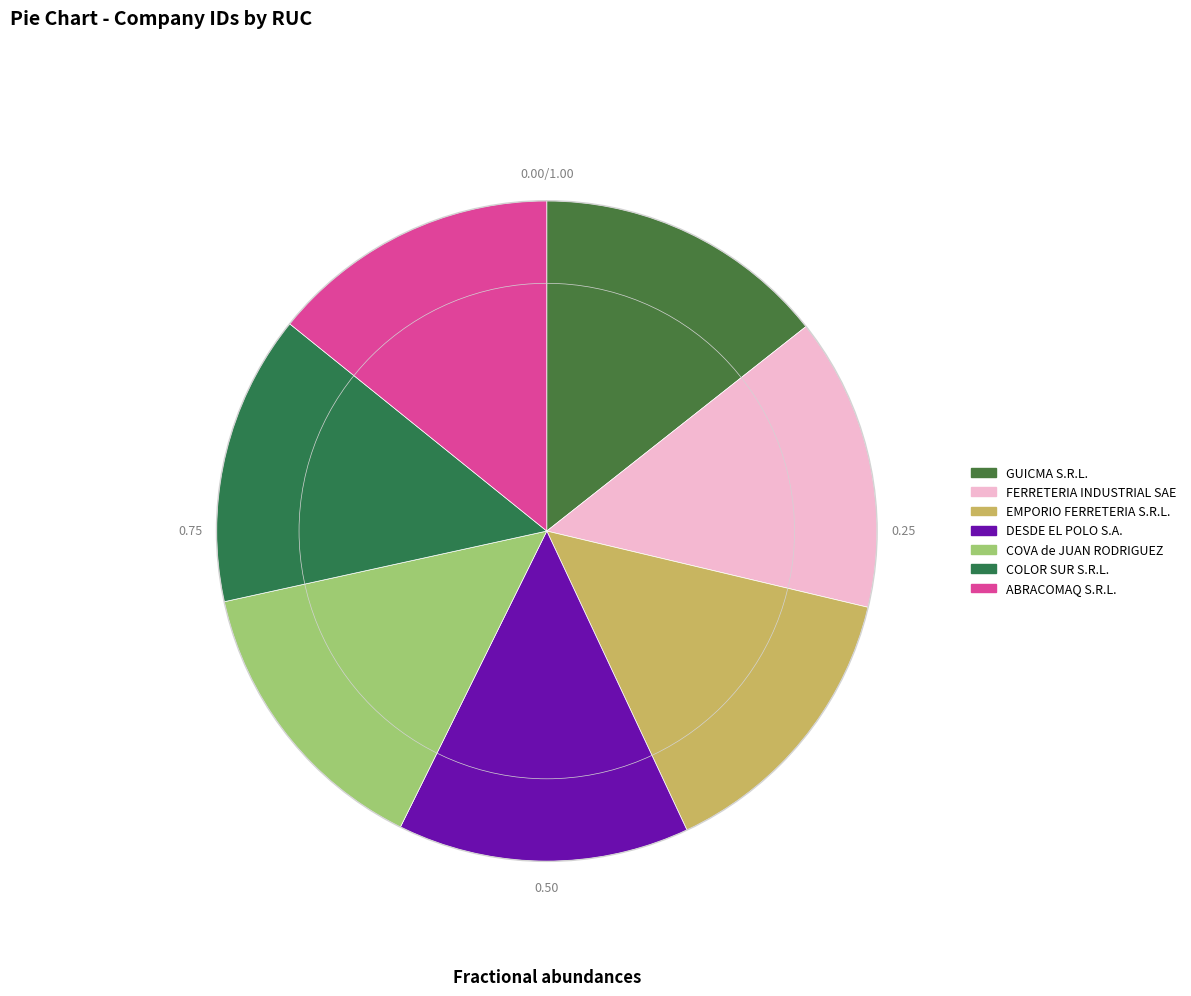

Count the number of slices in the pie.

7